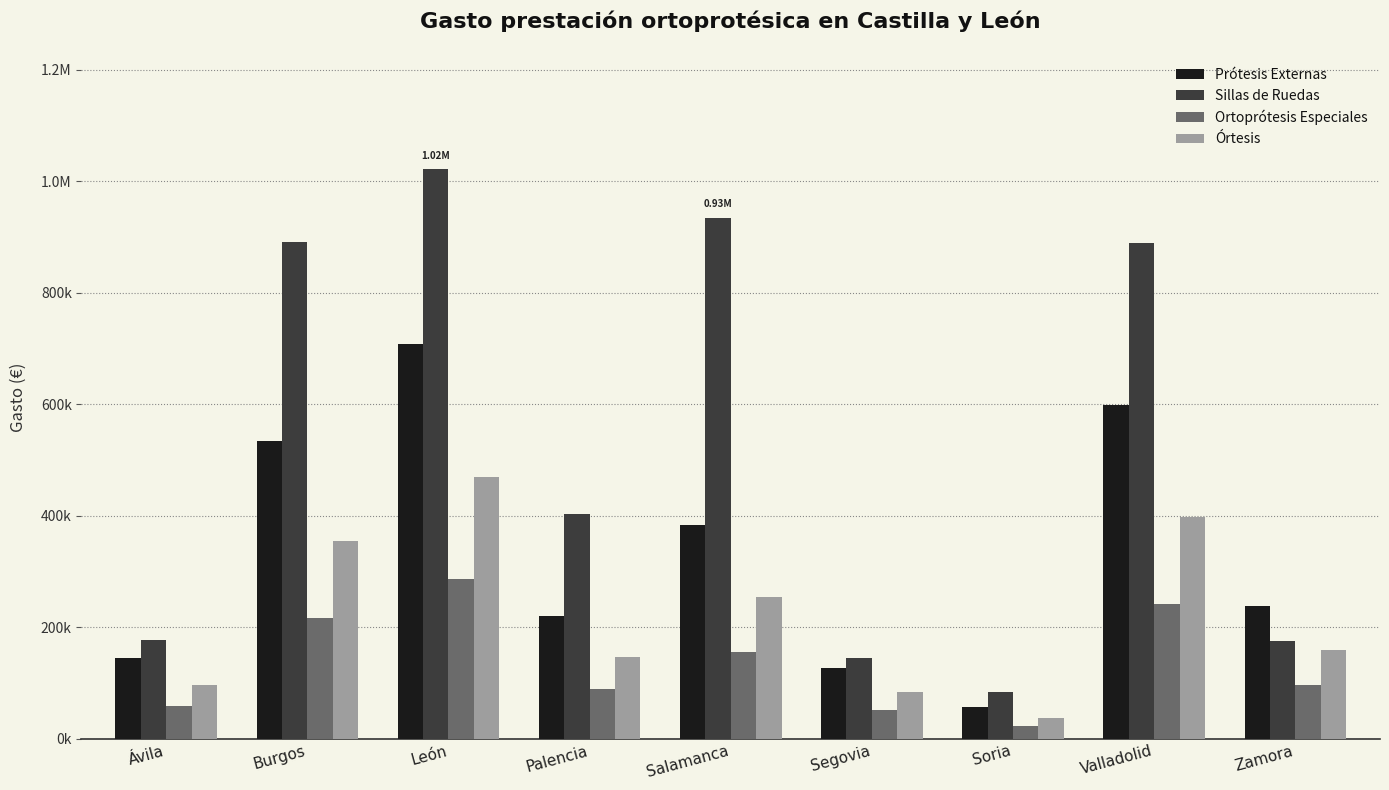

What are all the series names shown in the legend?

Prótesis Externas, Sillas de Ruedas, Ortoprótesis Especiales, Órtesis